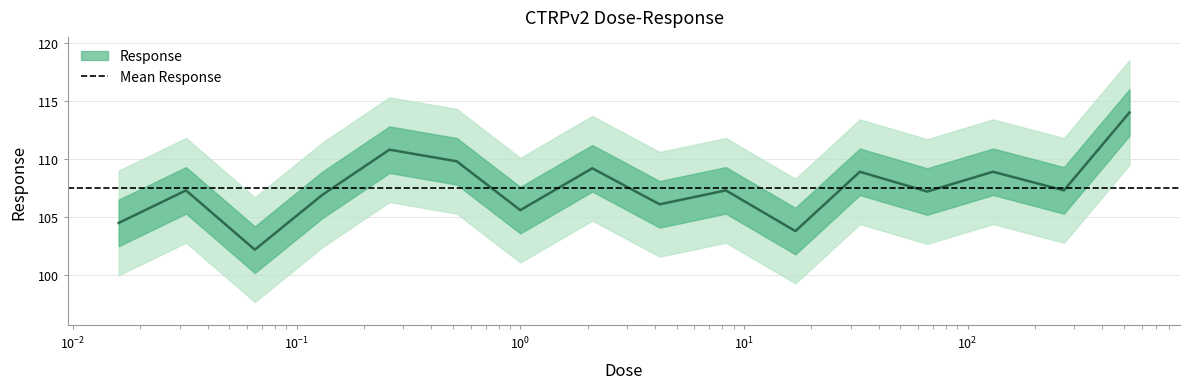

What is the average value?

107.5